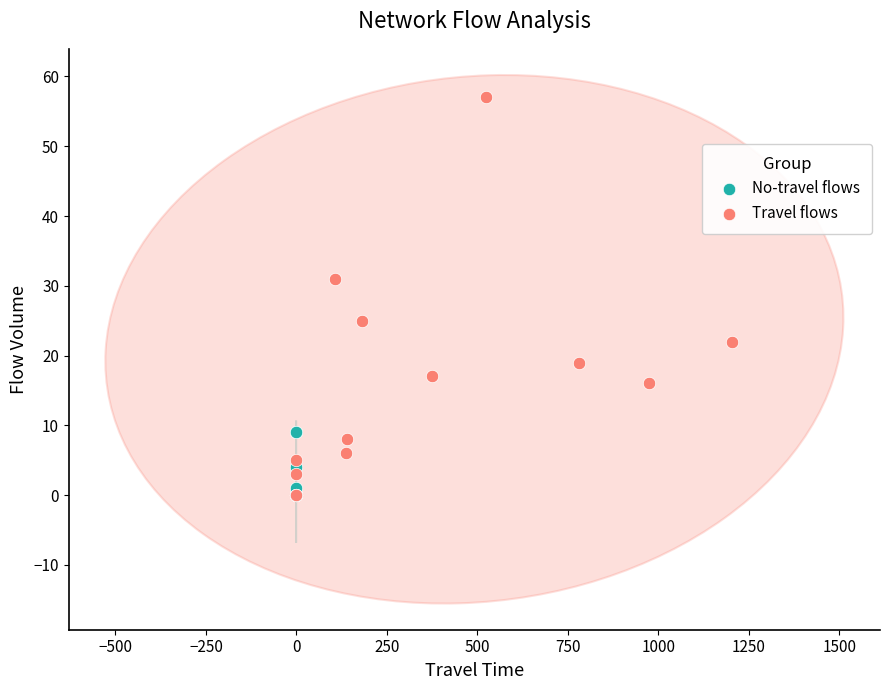

Which series contains the highest Y value?

Travel flows